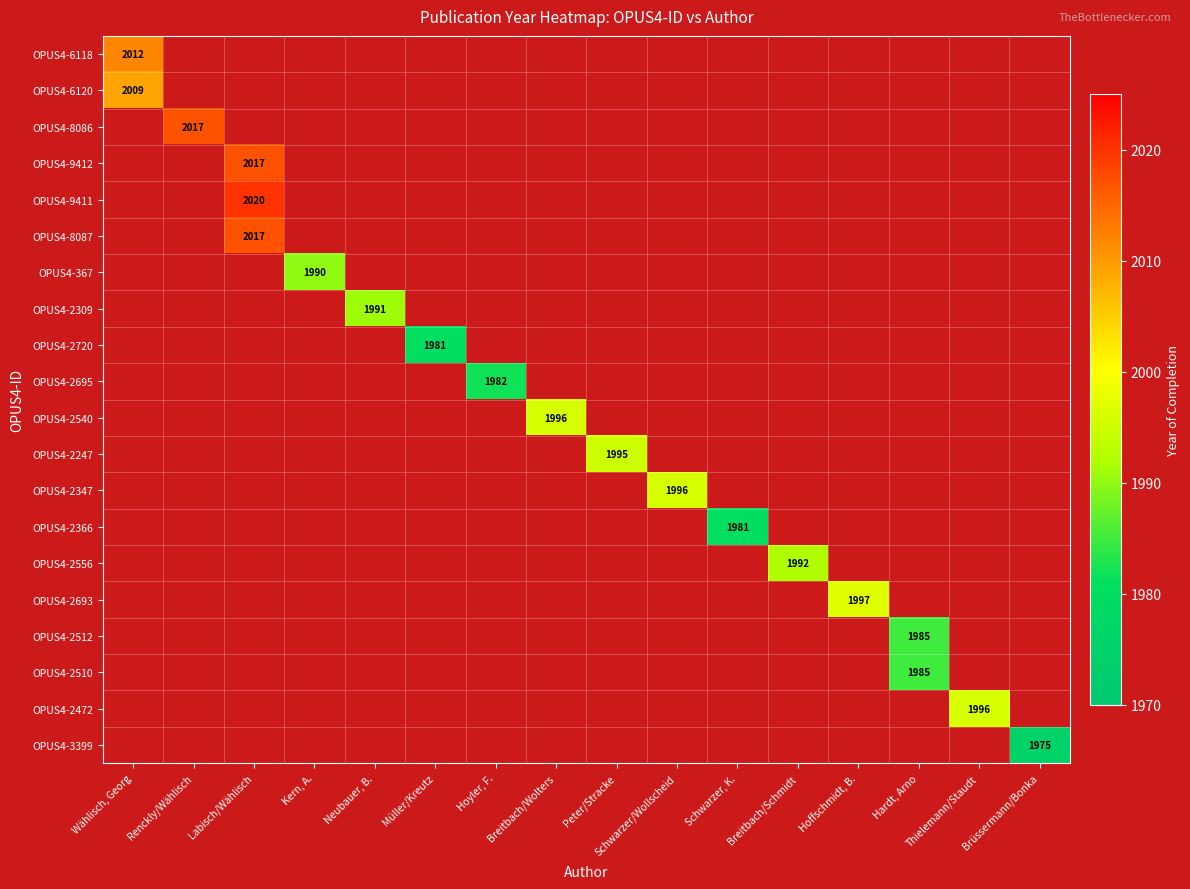

Which has a higher value, Brüssermann/Bonka or Schwarzer/Wollscheid?

Schwarzer/Wollscheid